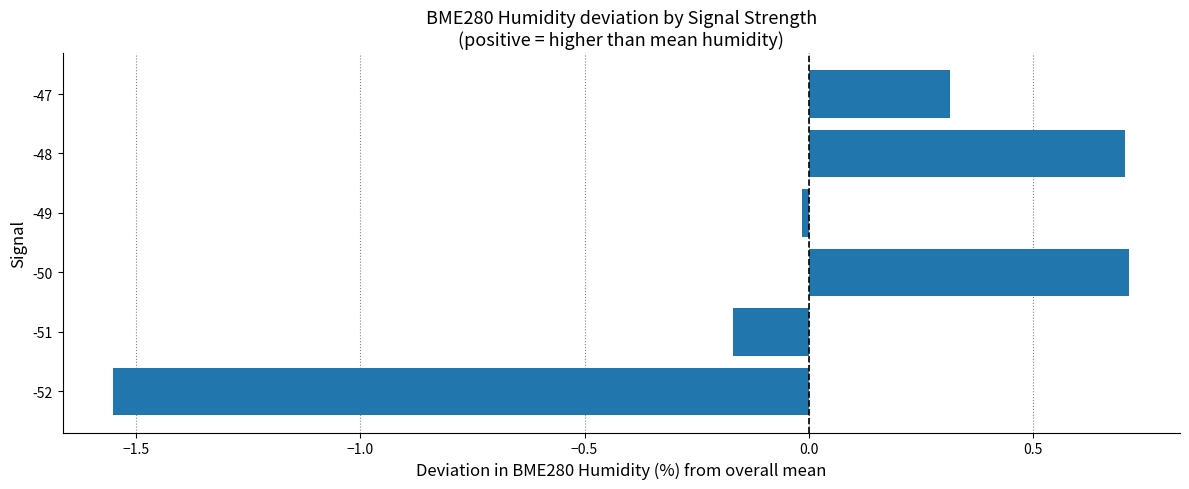

Does the chart contain stacked bars?

No